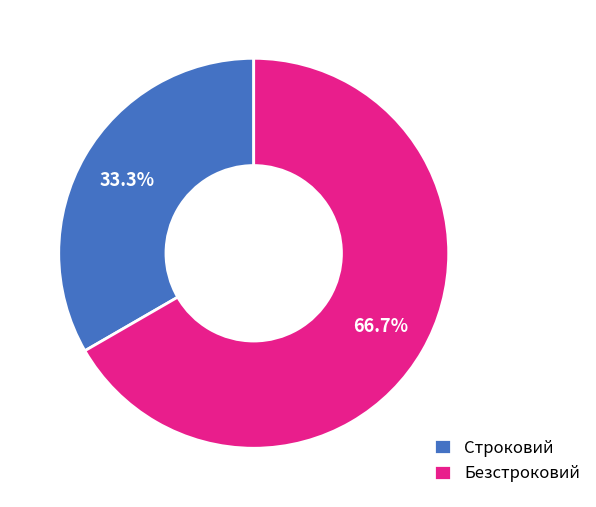

What percentage is the Безстроковий slice, to the nearest percent?

67%